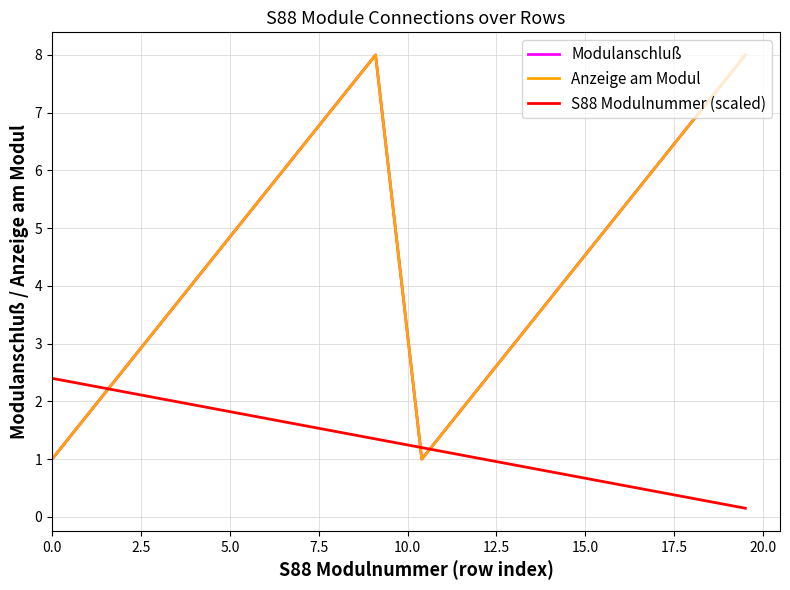

How many interior local valleys does the Modulanschluß series have?

1